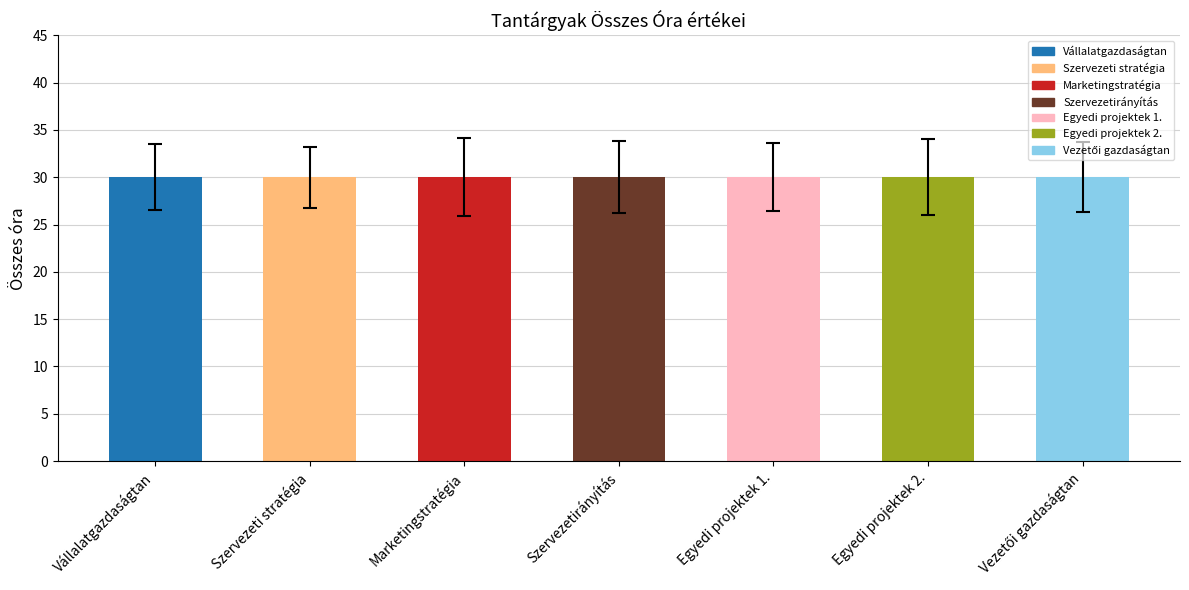

What is the highest value of the Összes óra series?

30